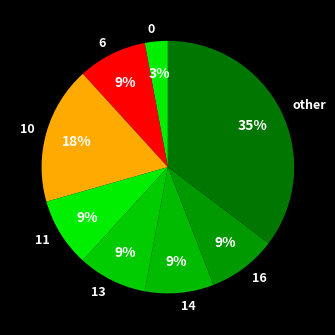

True or false: 14 accounts for 9% of the total.

True